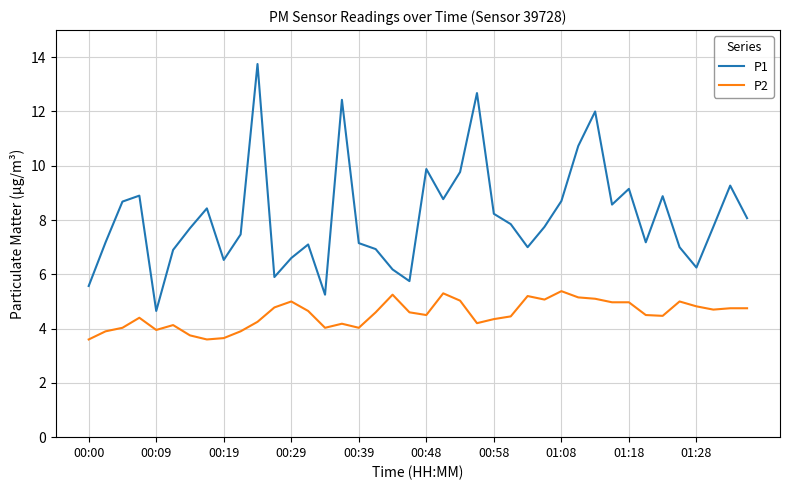

Which series has the largest total across all categories?

P1